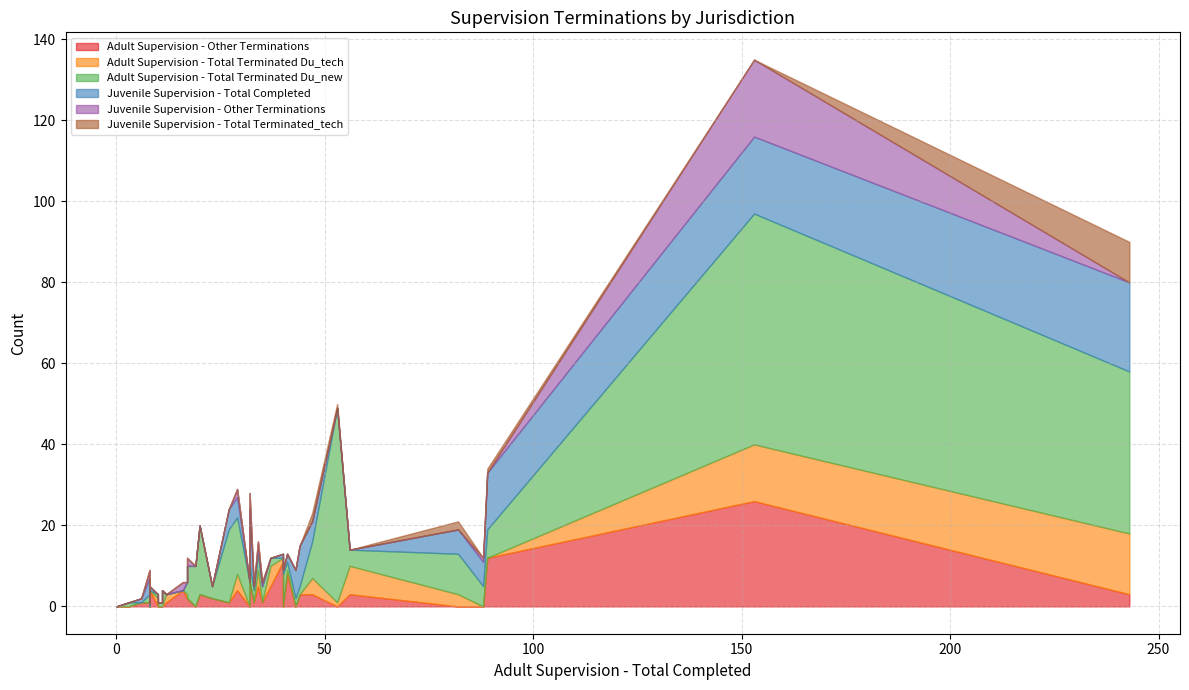

Where is Adult Supervision - Total Terminated Du_new nearest to the value 28?

27